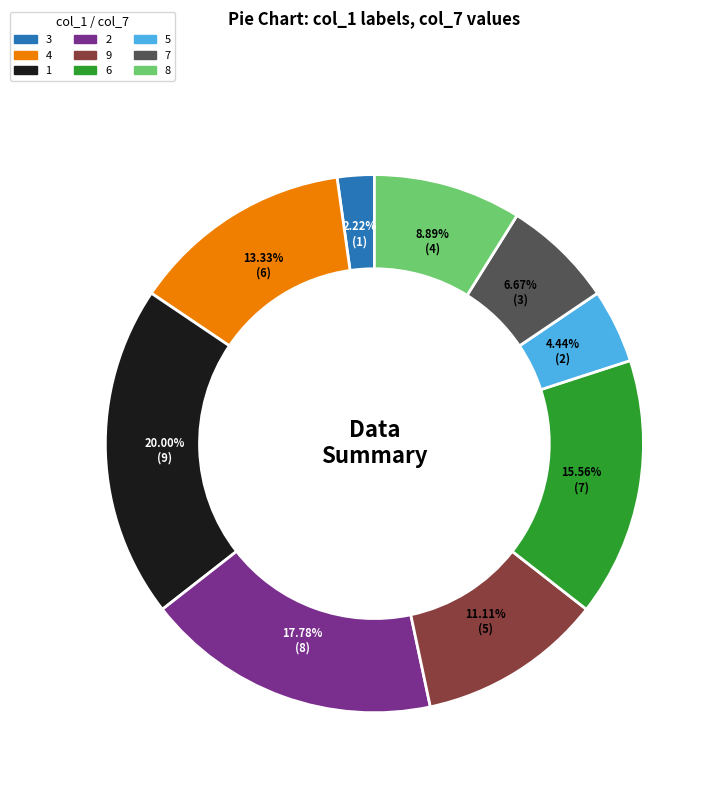

Which slice is the smallest?

3